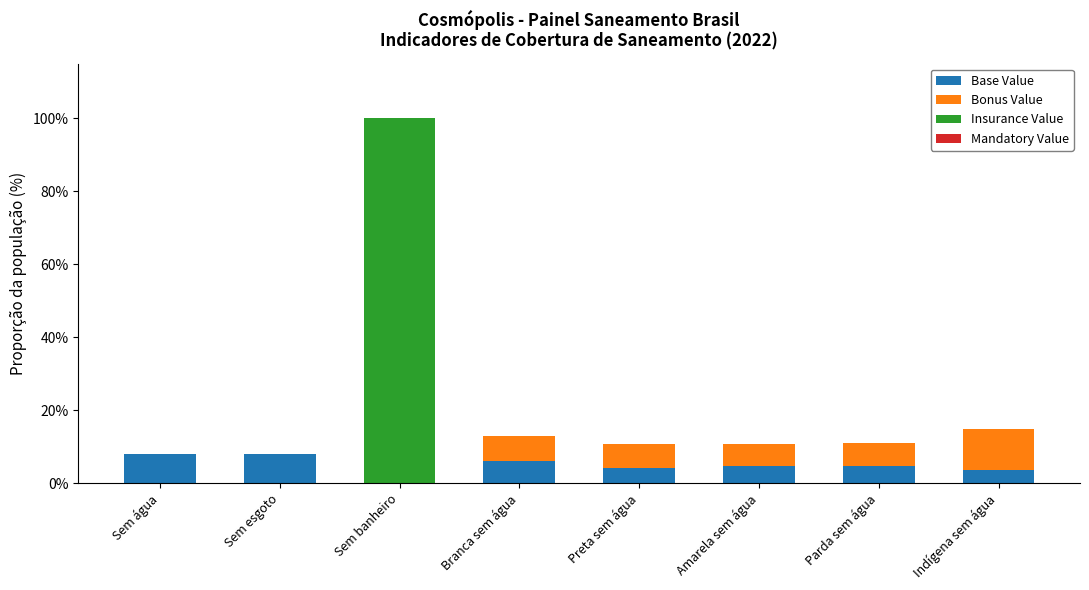

At Parda sem água, list the series in order from smallest to largest.

Insurance Value, Mandatory Value, Base Value, Bonus Value